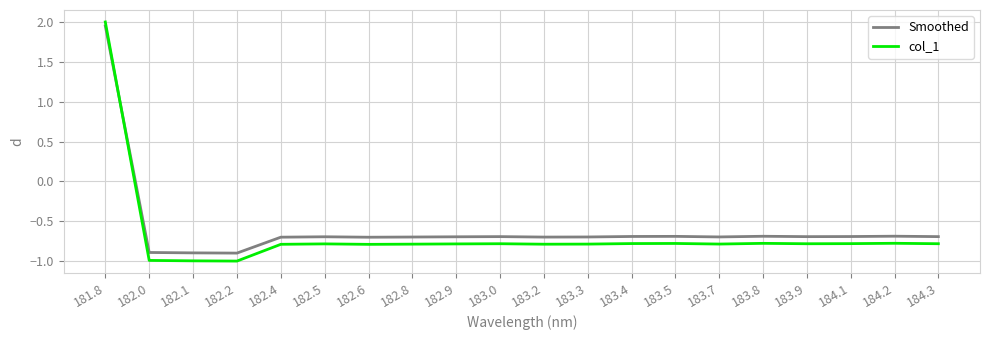

What is the difference between the maximum and minimum values in the col_1 series?

3.0